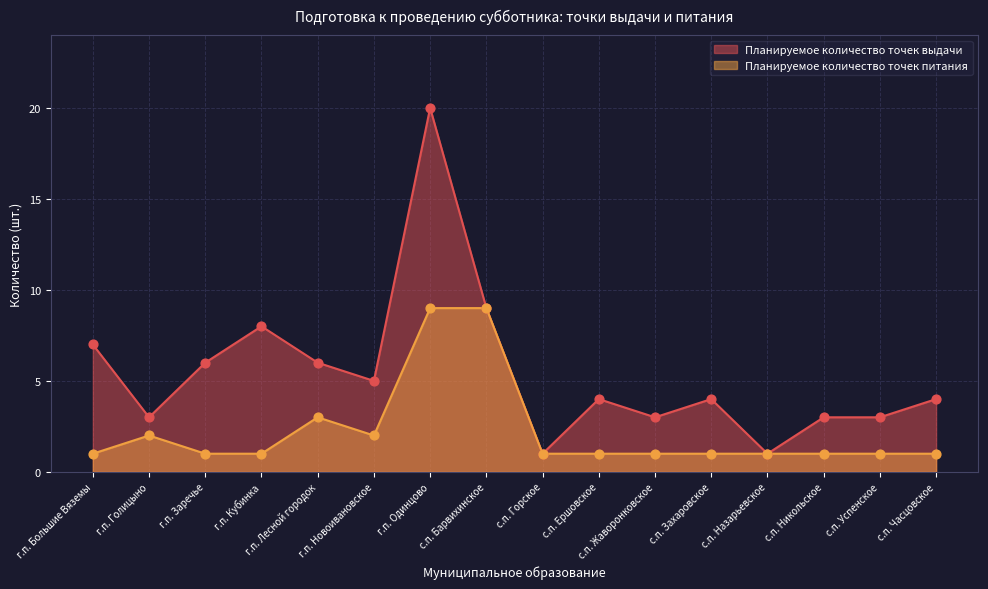

Which series contains the highest Y value?

Планируемое количество точек выдачи